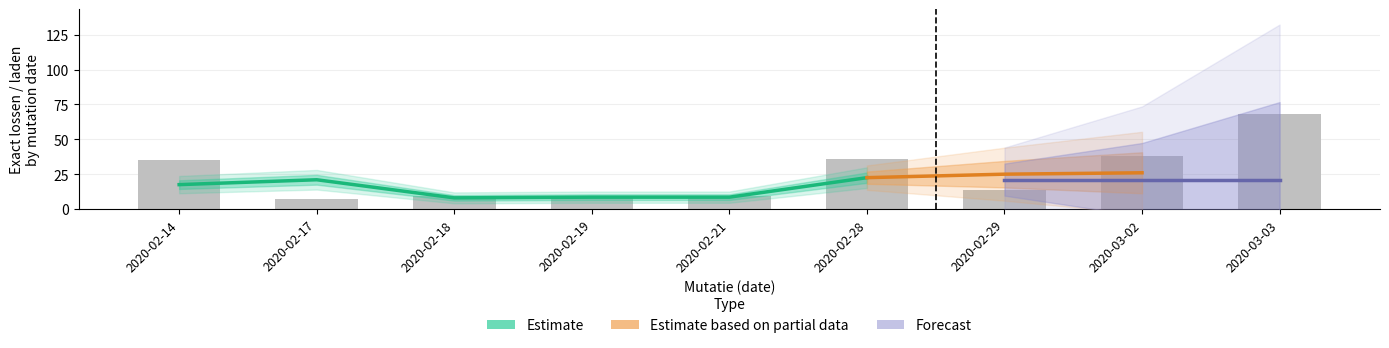

At which label does the data first exceed 14?

2020-02-14